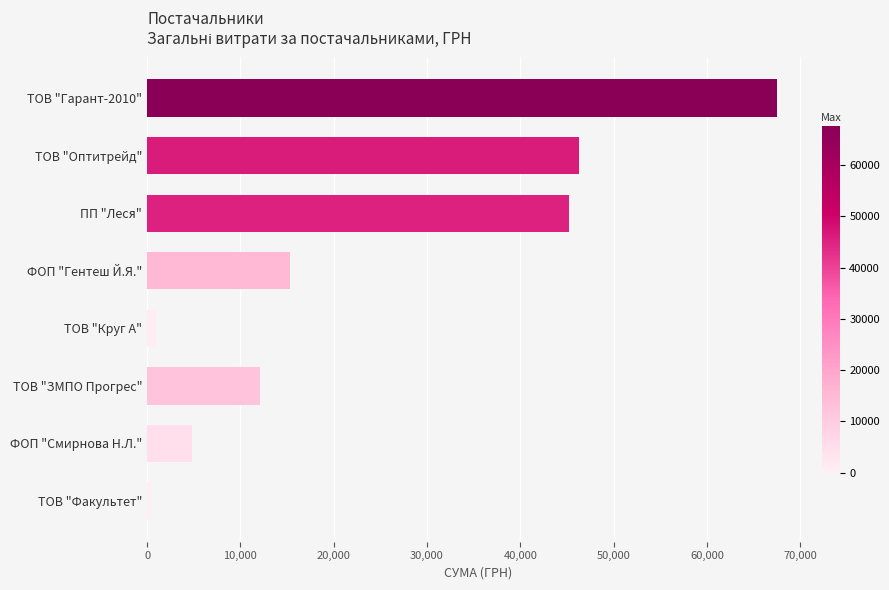

Reading bottom to top, what are all the values shown in this chart?

365.0	4837.3	12147.0	916.9	15358.3	45207.5	46318.3	67499.4